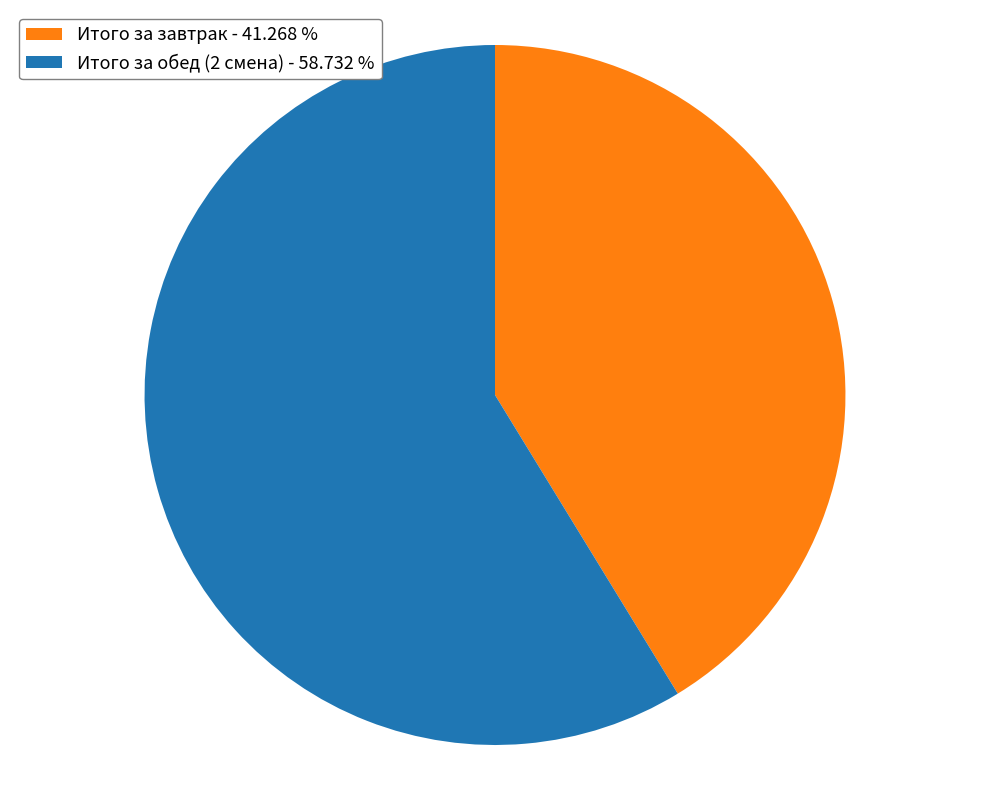

Count the number of slices in the pie.

2